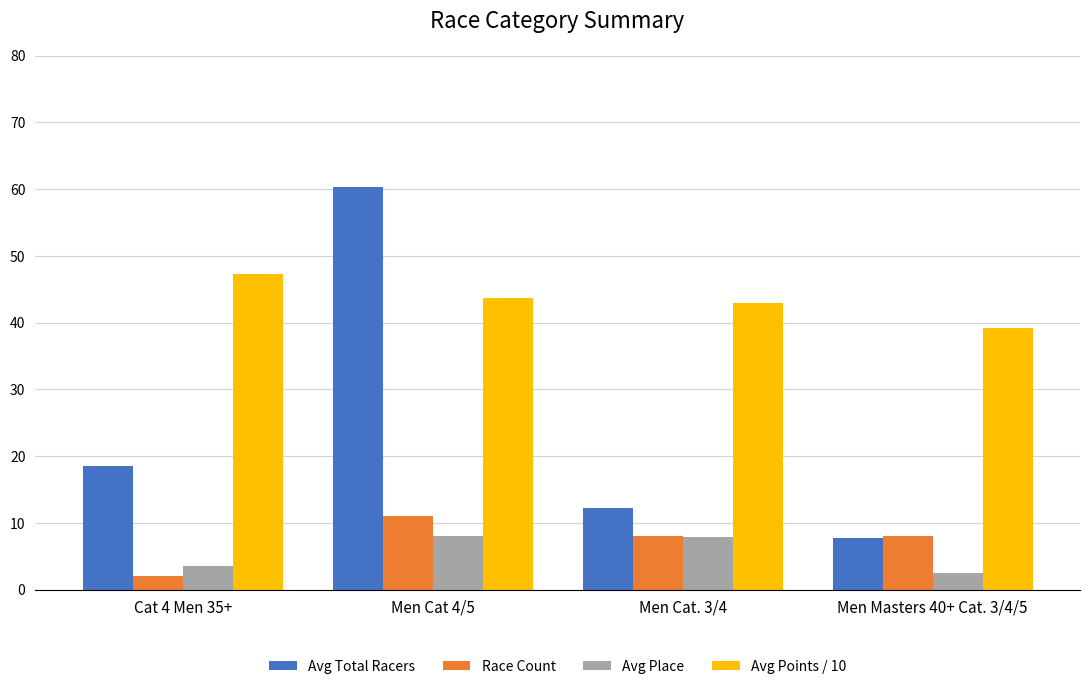

Where does the Race Count series first go above 8?

Men Cat 4/5